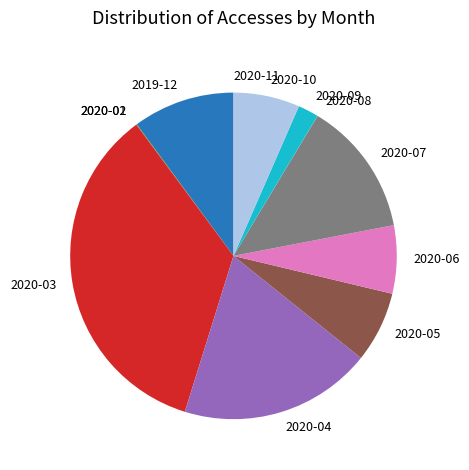

Does any single category account for the majority?

No